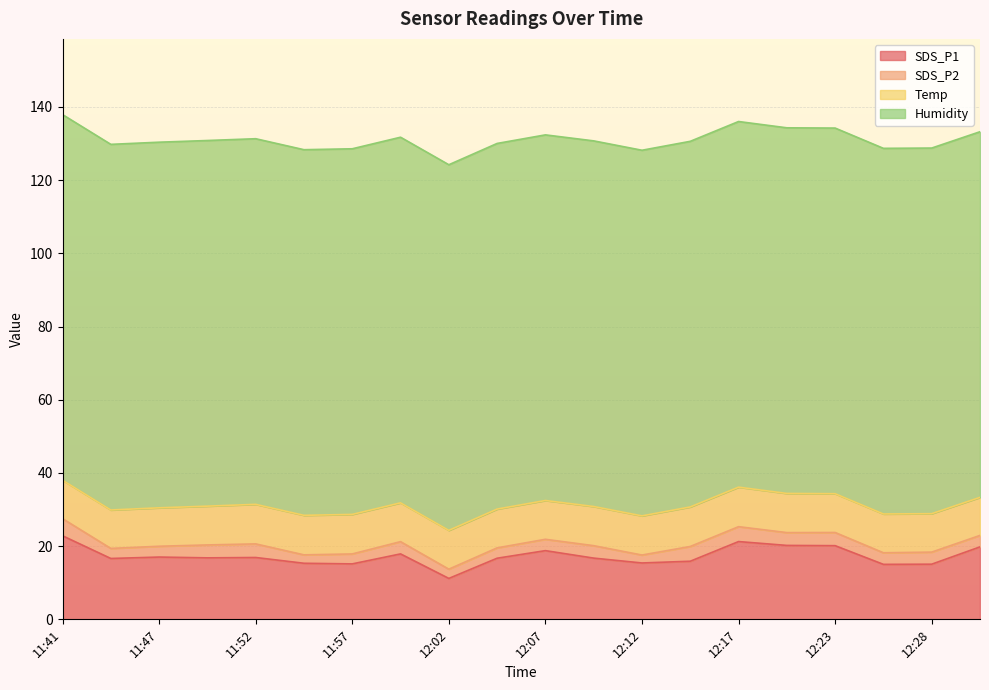

Between 12:05 and 12:15, which series saw the biggest shift?

SDS_P2